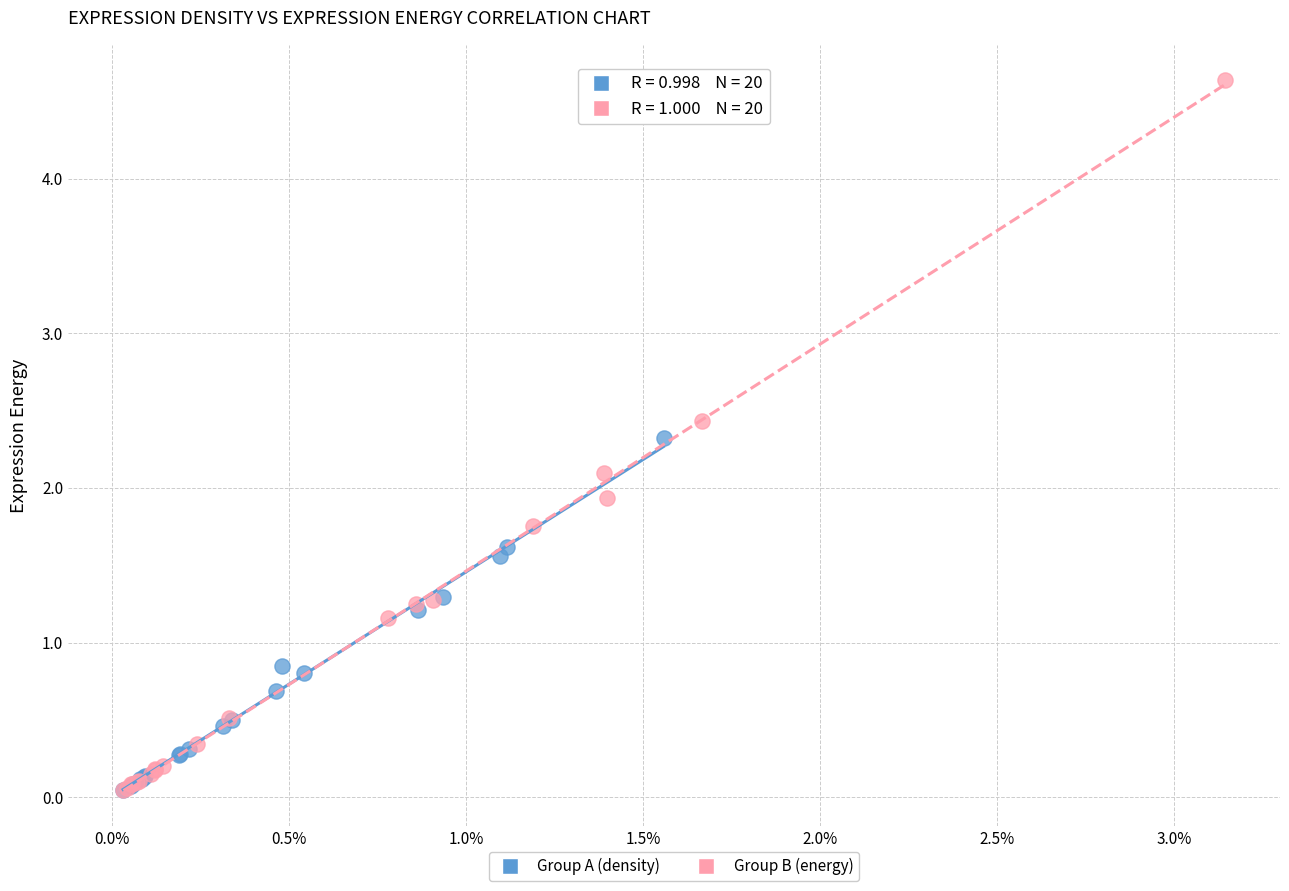

Which series has the widest spread of Y values?

Group B (energy)